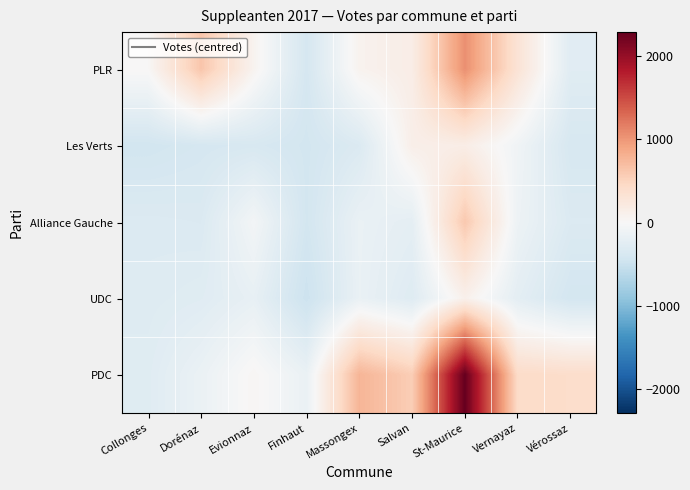

What is the maximum value shown in the chart?

2288.6